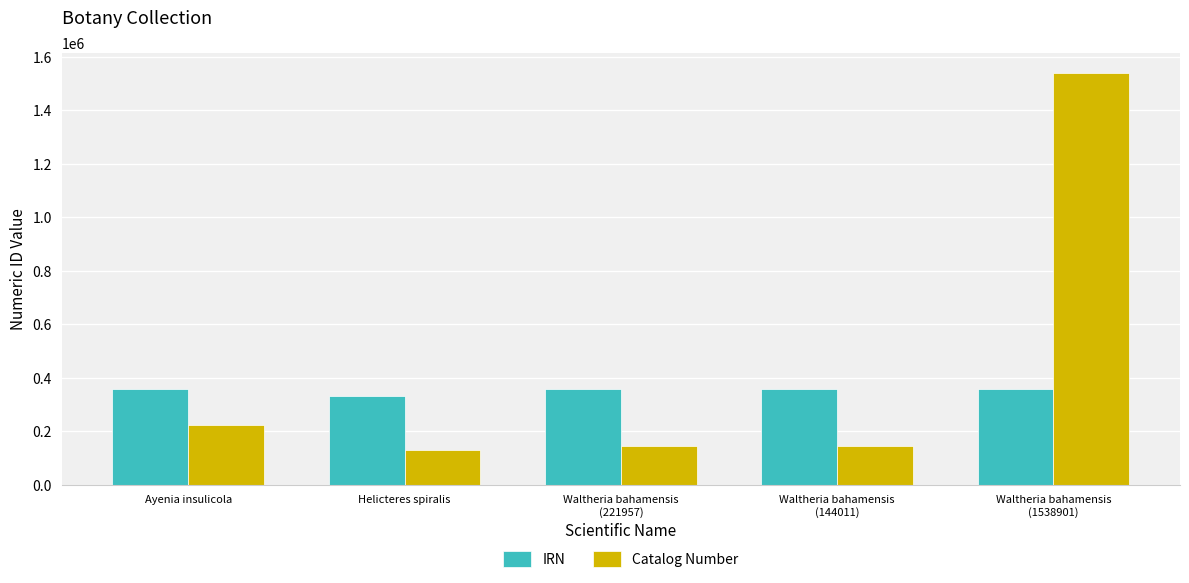

What position from the left is Ayenia insulicola?

1